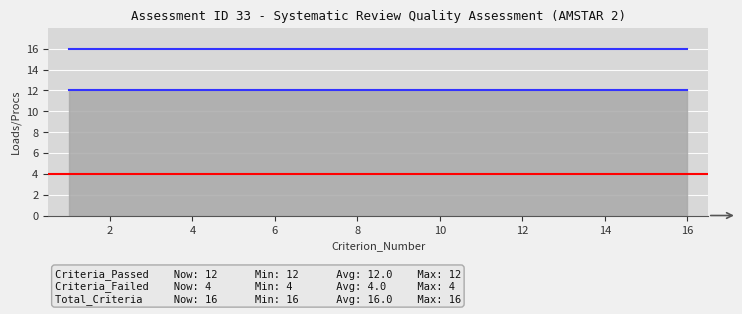

Which series has the largest range (max minus min)?

Criteria_Passed